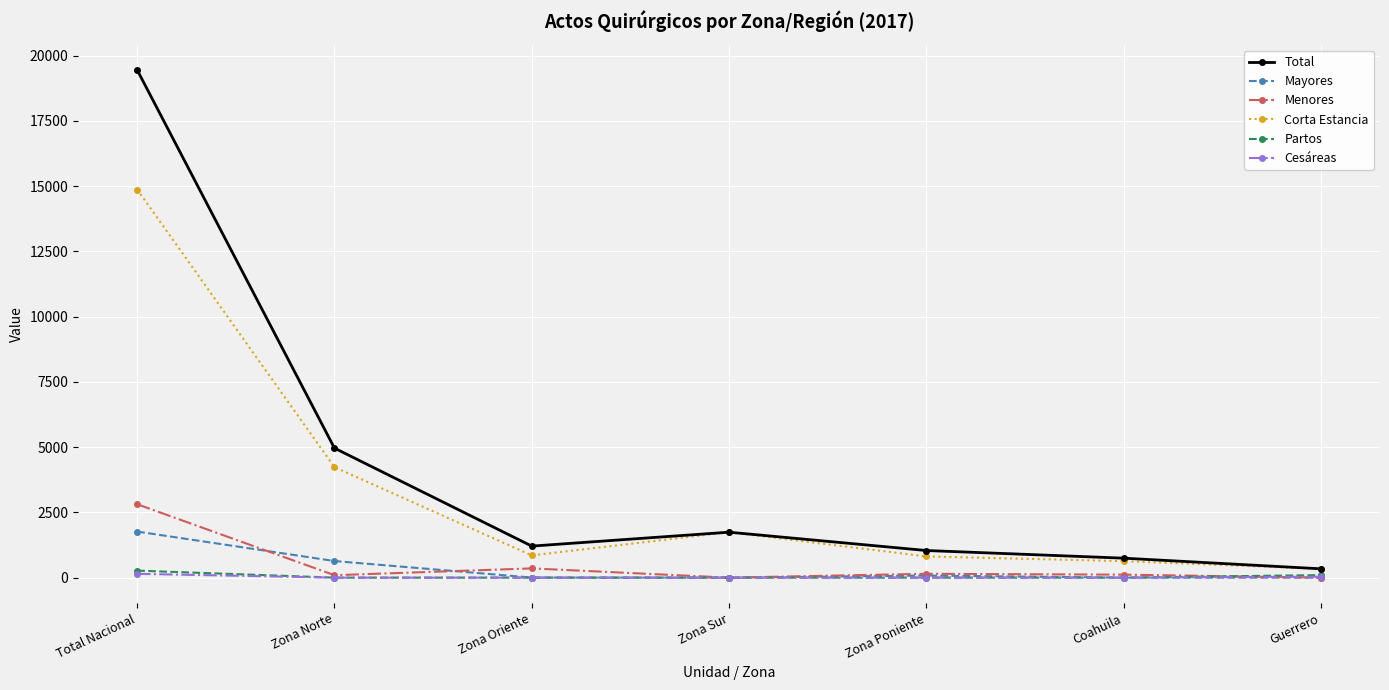

What is the difference between the second highest and second lowest values in the Partos series?

98